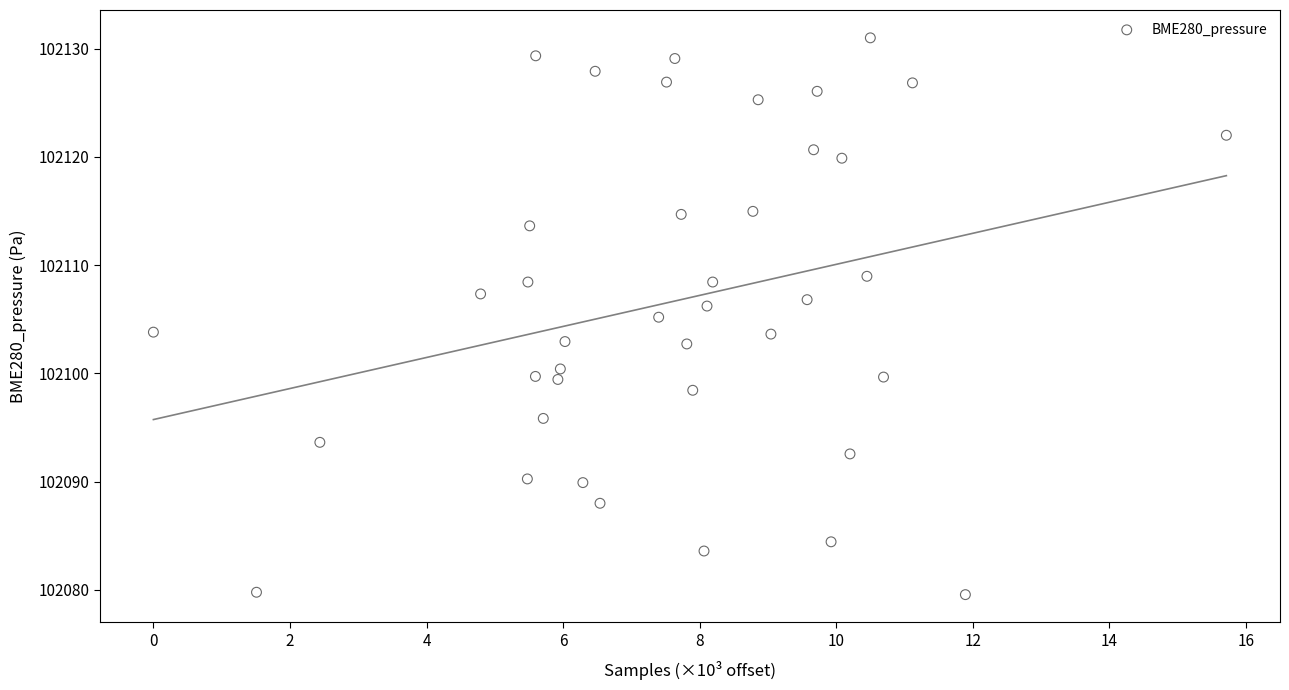

What is the range of X values (max minus min)?

15.7